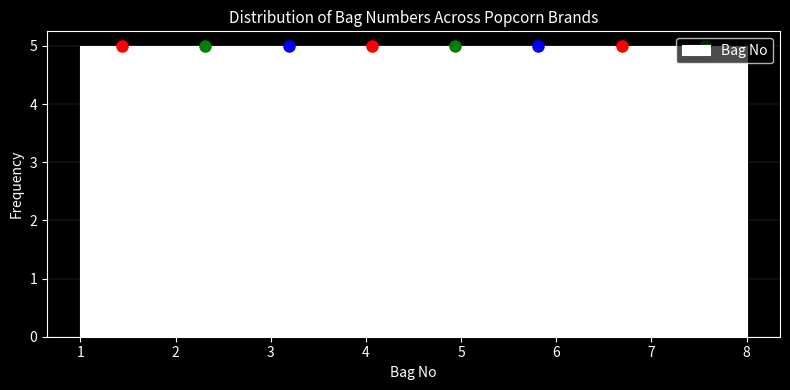

What is the height of the bar covering 6.3 to 7.1 on the x-axis? Neither the bar edges nor the heights are printed on the chart, so give them approximately, as read against the axes.

5